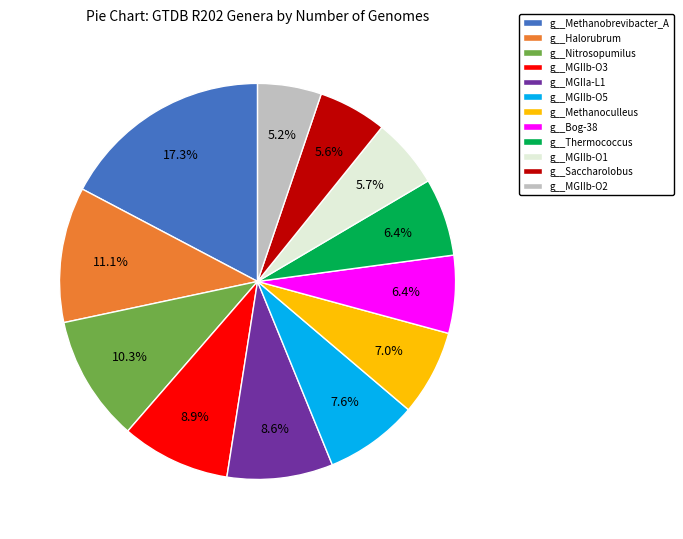

Which slice is the largest?

g__Methanobrevibacter_A